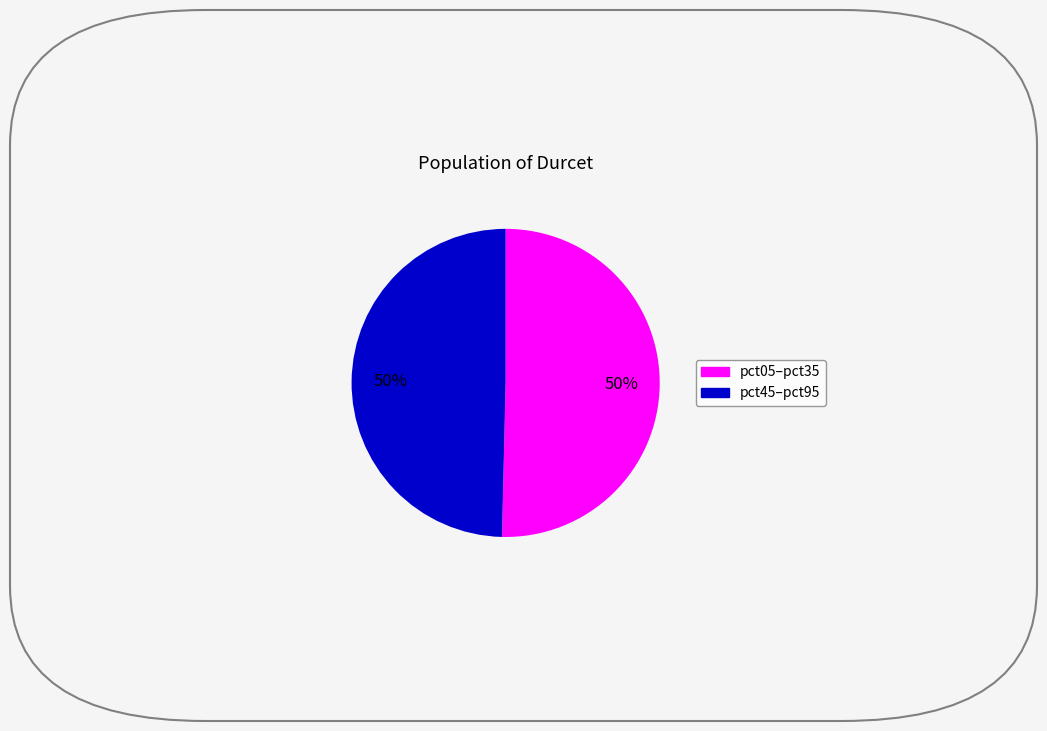

To the nearest percent, what is the average slice percentage?

50%